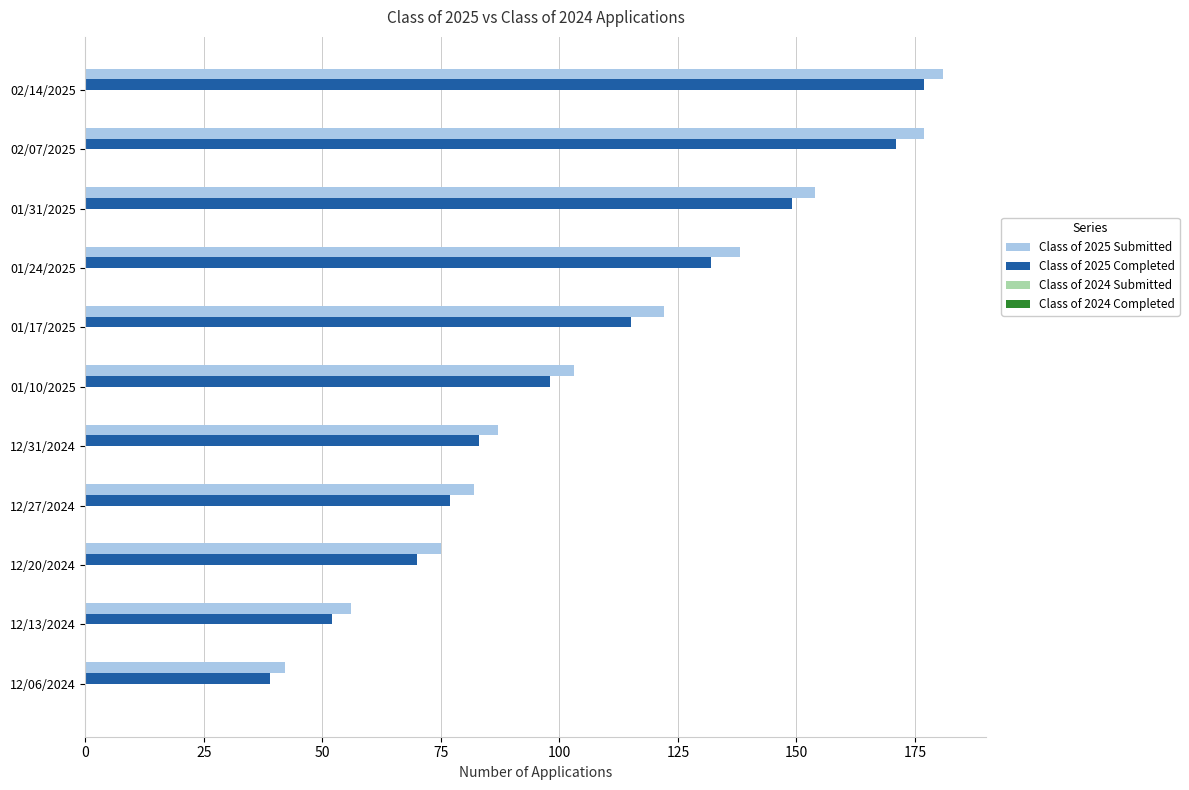

Rank the categories by Class of 2025 Submitted value from lowest to highest.

12/06/2024, 12/13/2024, 12/20/2024, 12/27/2024, 12/31/2024, 01/10/2025, 01/17/2025, 01/24/2025, 01/31/2025, 02/07/2025, 02/14/2025